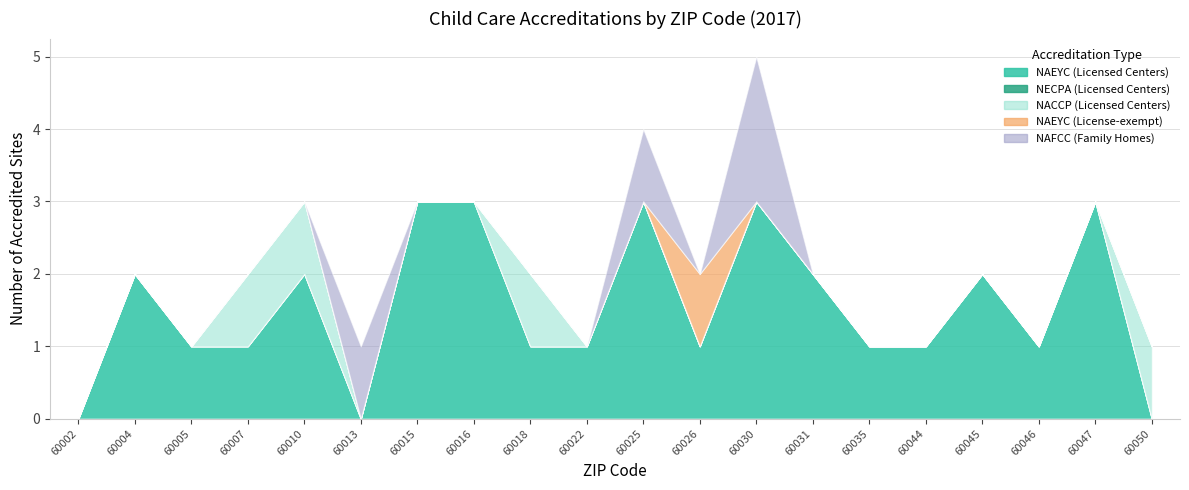

Where is the first local minimum for NAEYC (Licensed Centers)?

60013